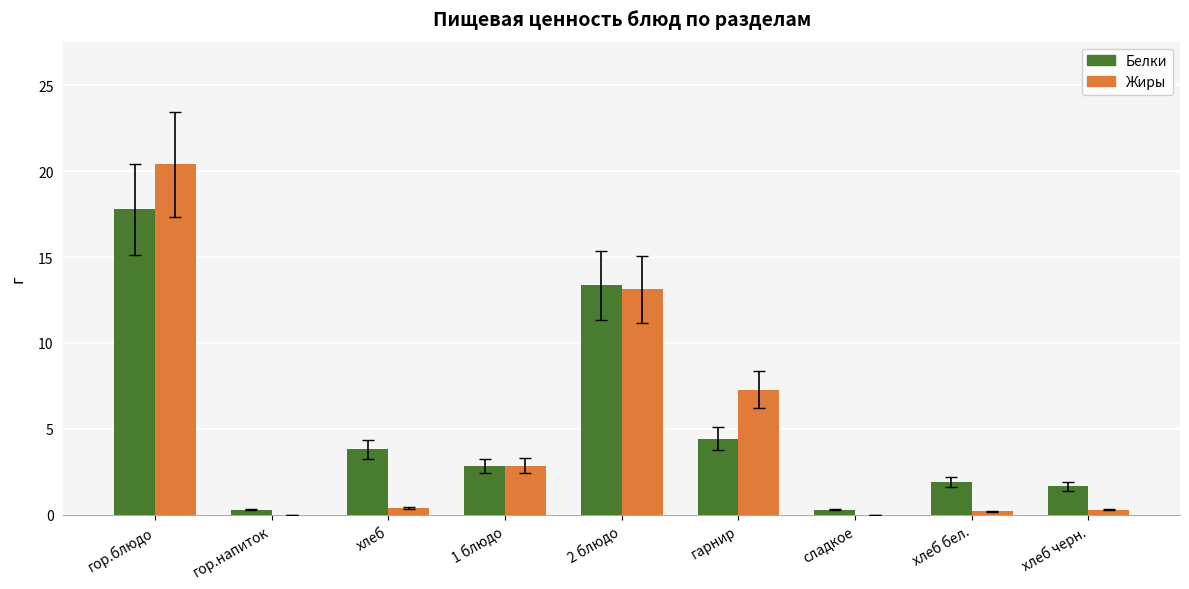

What is the total value across all series at 1 блюдо?

5.7